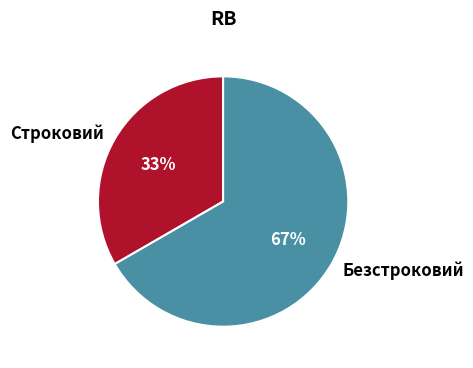

How many segments does this pie chart have?

2